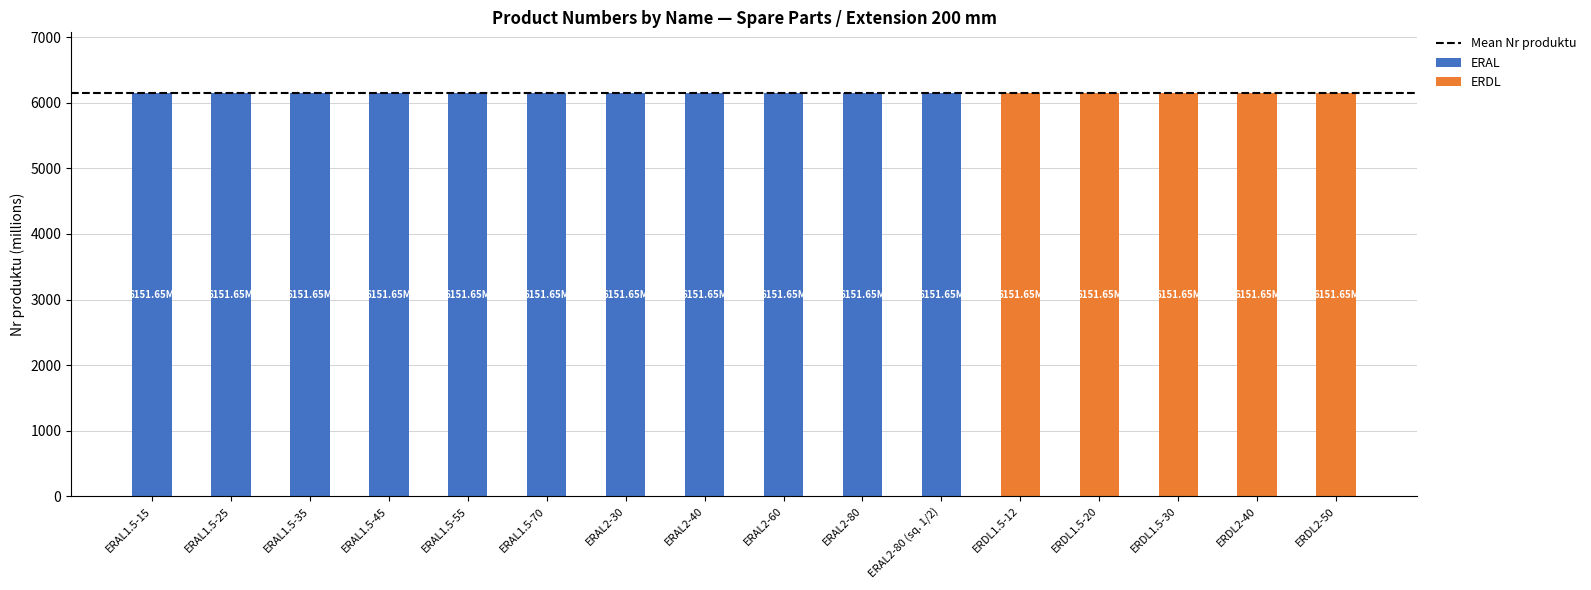

What is the total value across all series at ERAL2-30?

6151.7